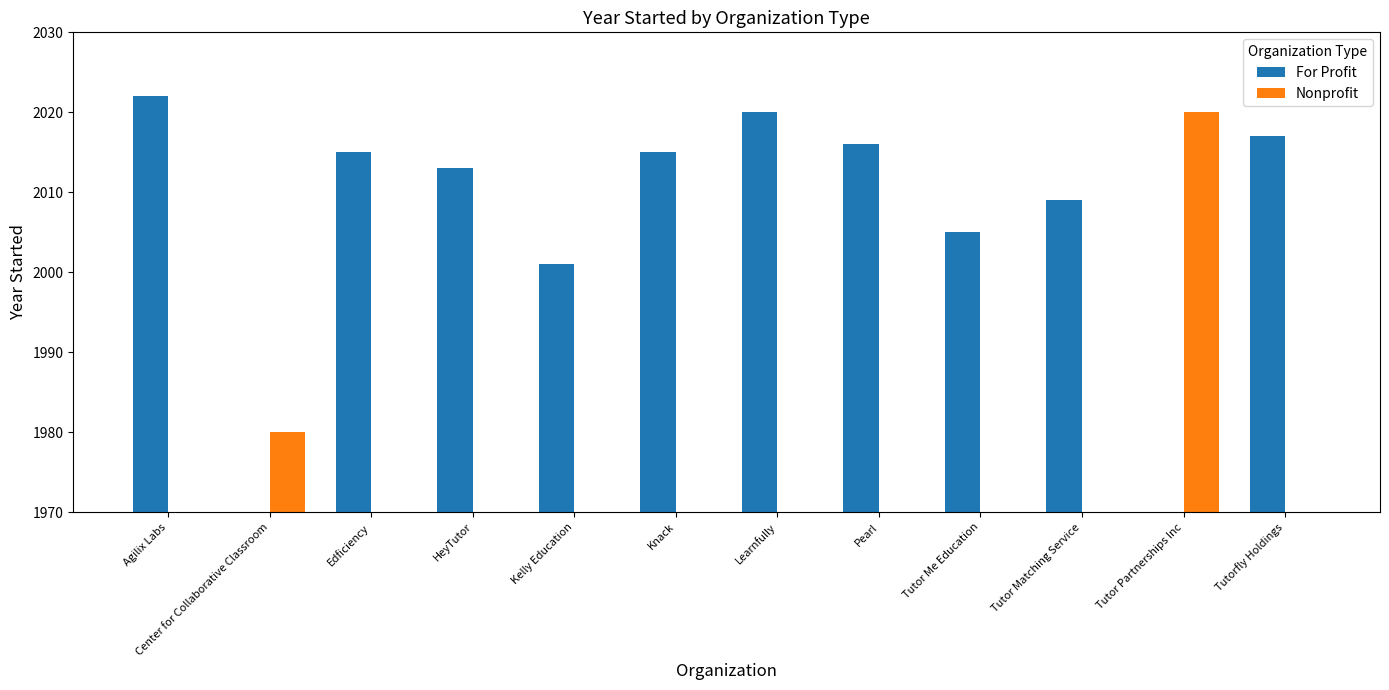

True or false: Nonprofit has a value of 0 at Pearl.

True